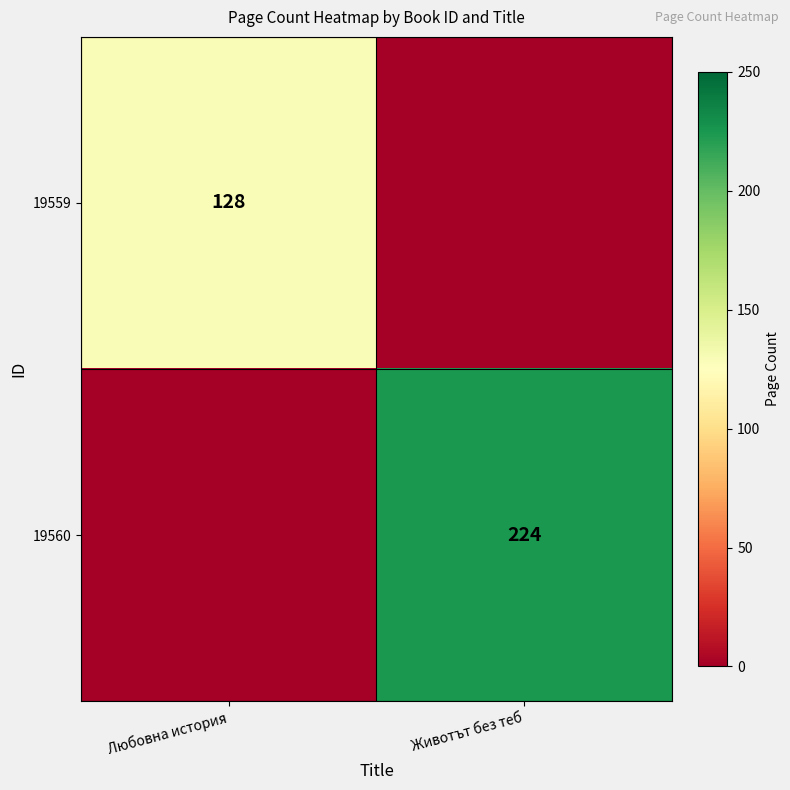

True or false: 19560 has a value of 84 at Животът без теб.

False